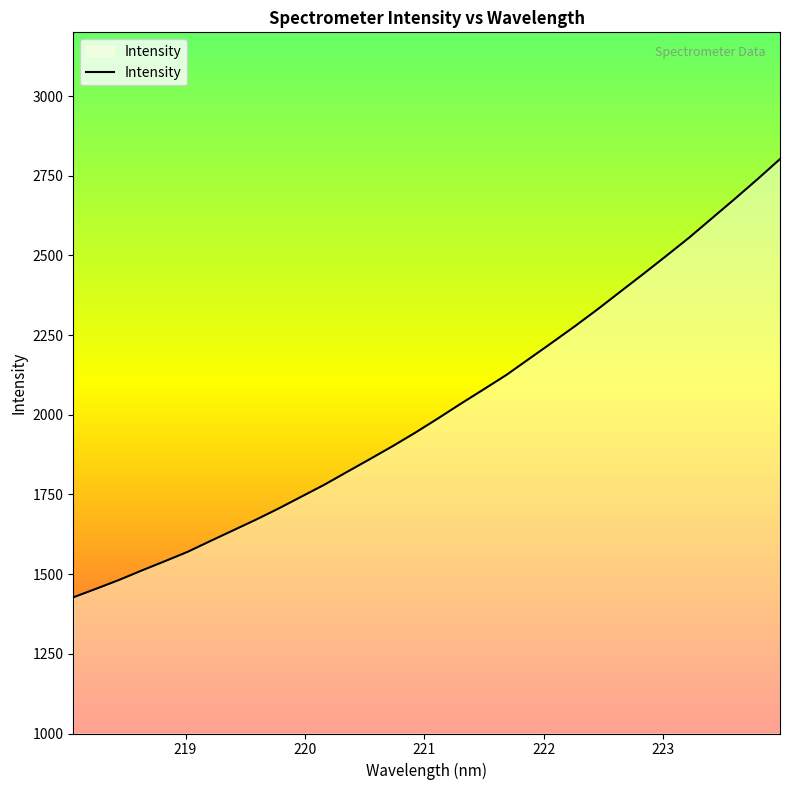

How many lines are shown in the chart?

1